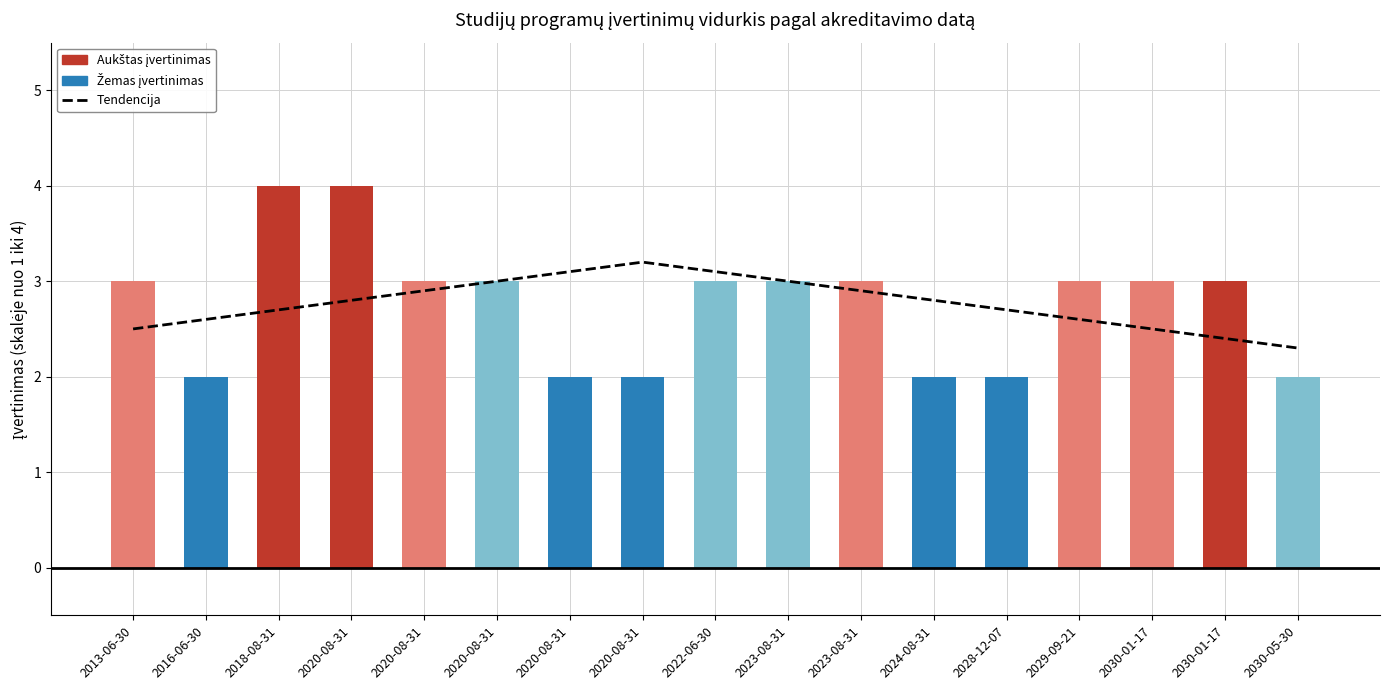

Which label corresponds to the largest value in the chart?

2018-08-31